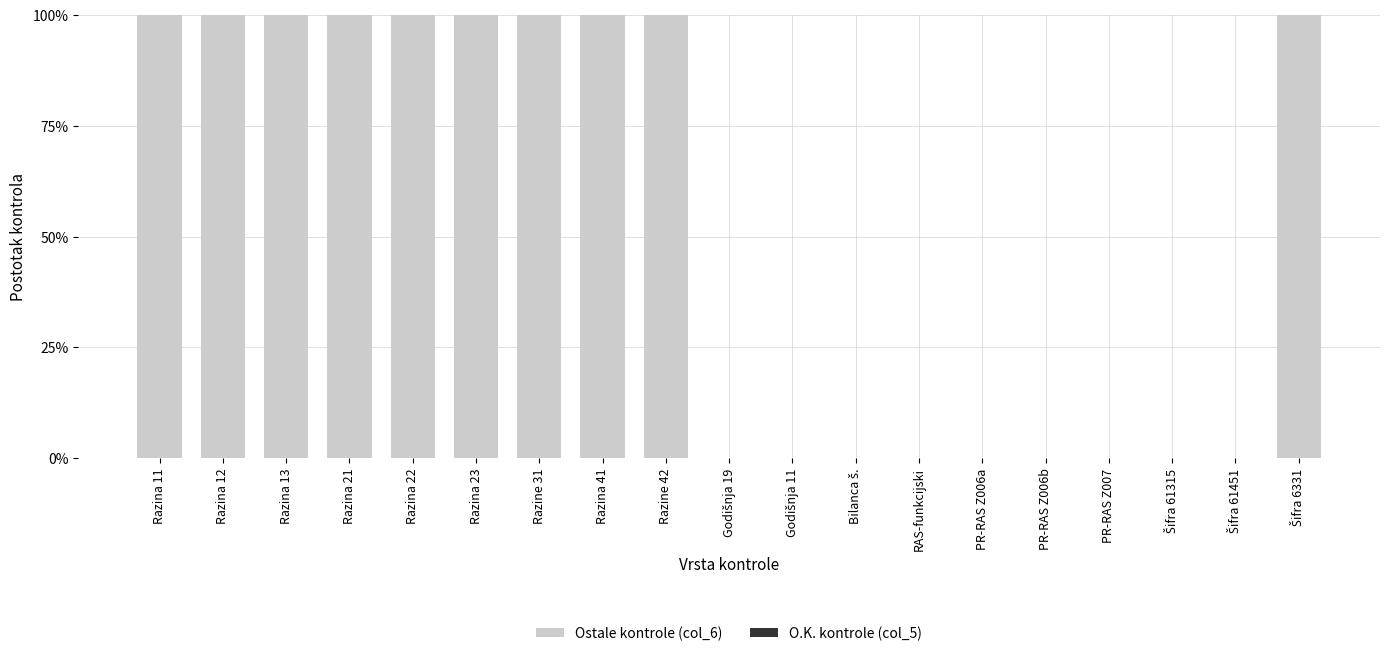

Is it true that the value at Razina 41 is 31?

False